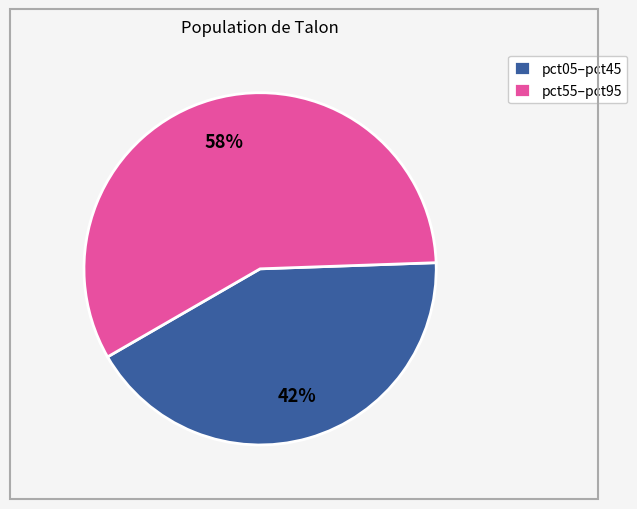

How many segments does this pie chart have?

2